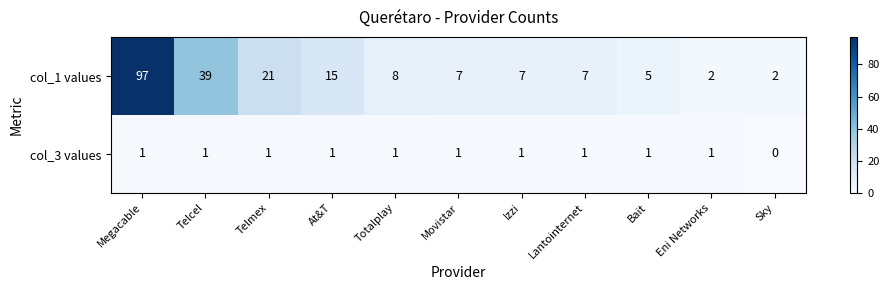

How many categories are shown in the chart?

11